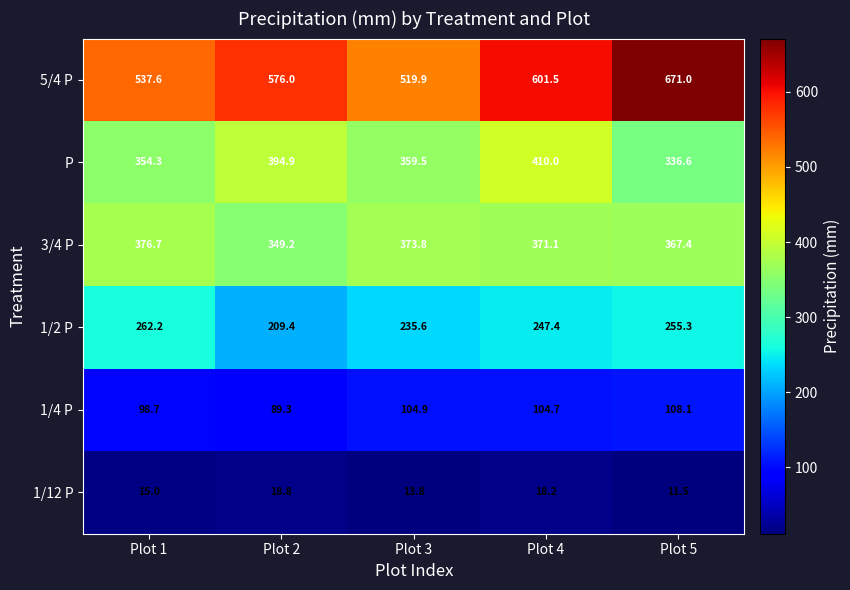

What is the approximate value of 5/4 P at Plot 5?

671.0